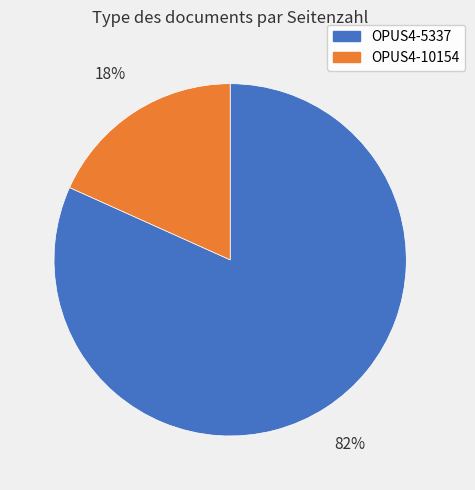

Which slice is the largest?

OPUS4-5337